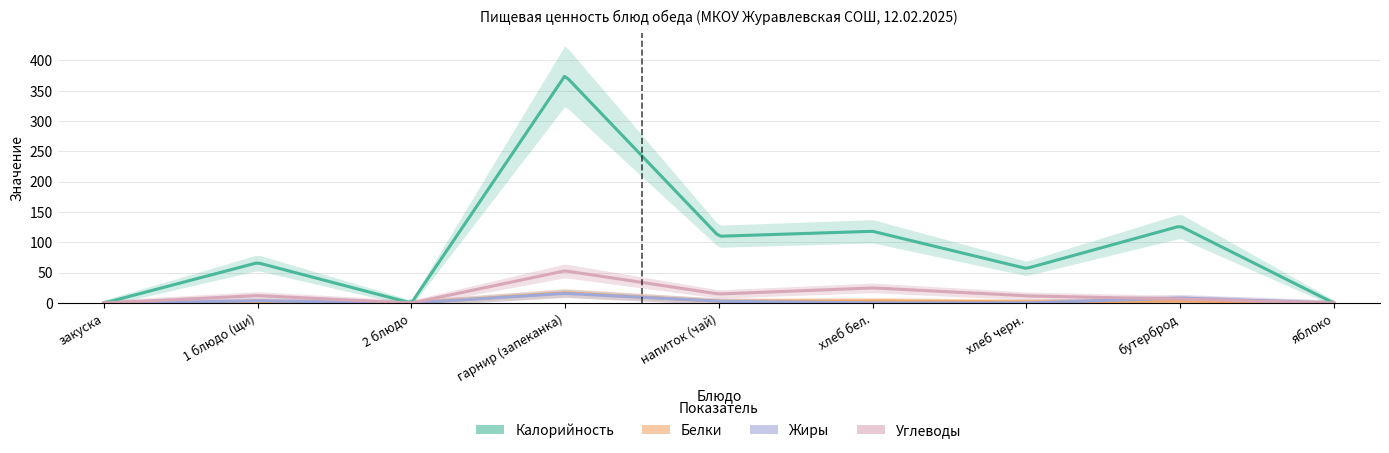

What is the difference between the second highest and second lowest values in the Калорийность series?

127.0